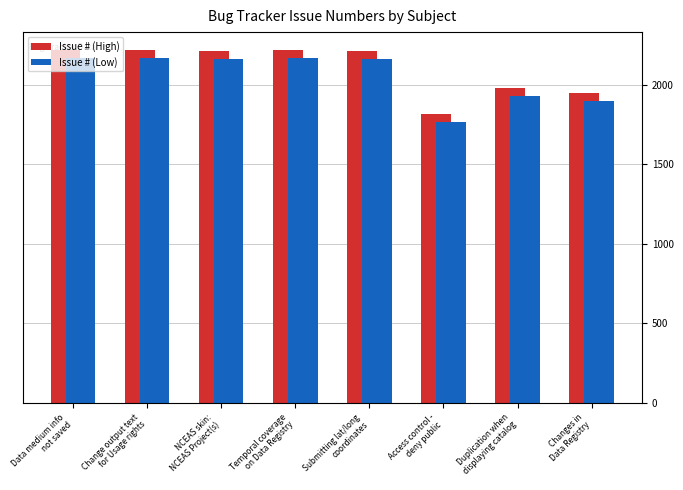

Is the value of Issue # (High) at Duplication when
displaying catalog greater than the value of Issue # (Low) at Changes in
Data Registry?

Yes